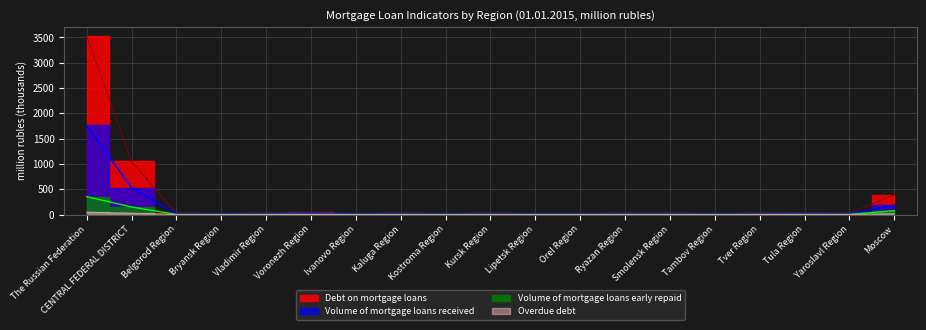

True or false: Debt on mortgage loans and Volume of mortgage loans early repaid cross at least once.

False